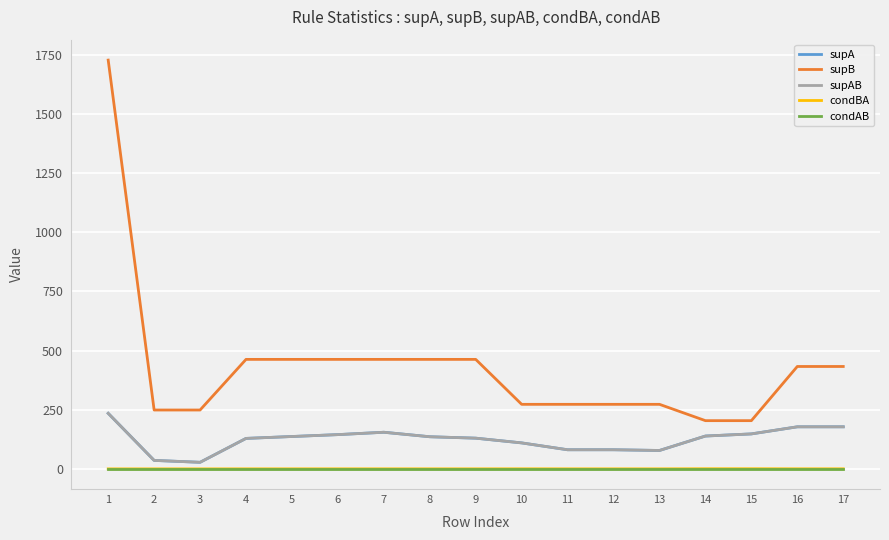

Rank the categories by supB value from highest to lowest.

1, 4, 5, 6, 7, 8, 9, 16, 17, 10, 11, 12, 13, 2, 3, 14, 15